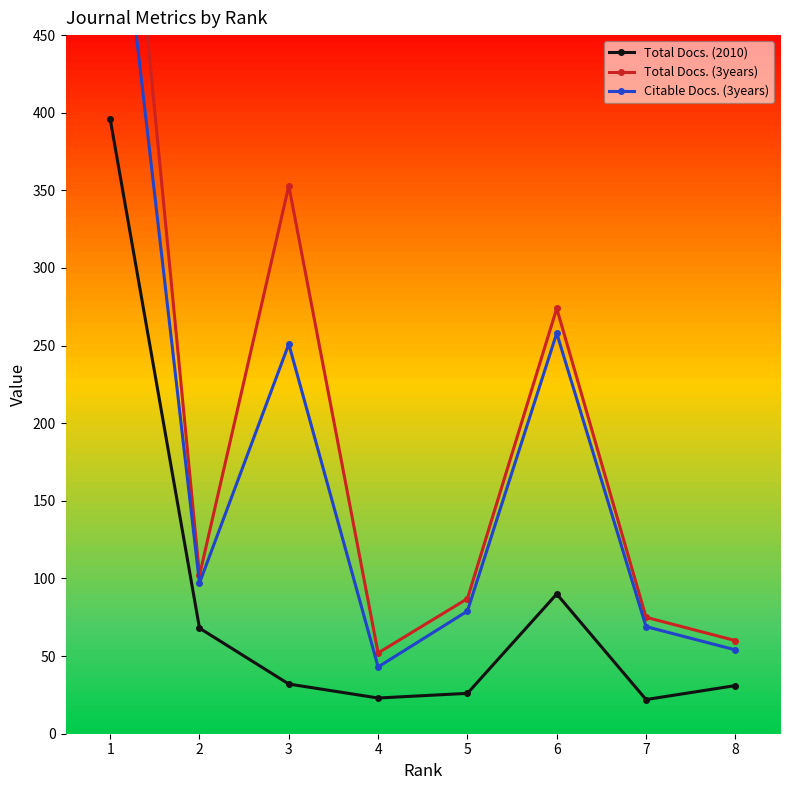

The Total Docs. (2010) series shows 31 at 8. True or false?

True